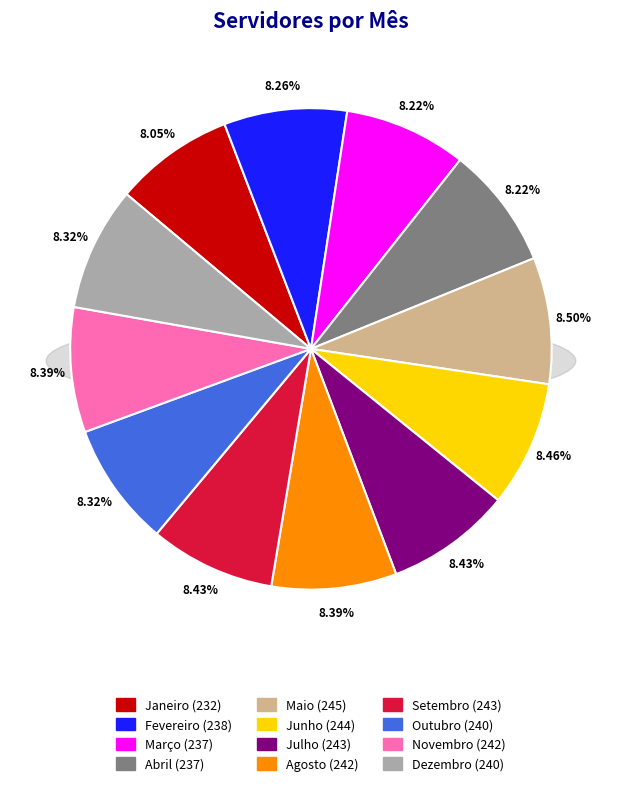

Is it true that Setembro is 18% of the pie?

False